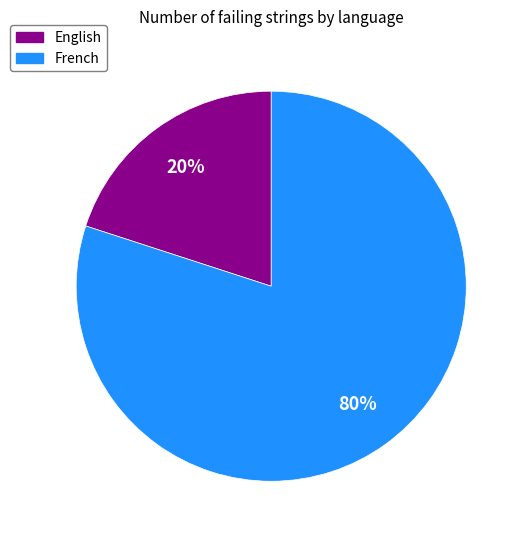

To the nearest percent, what percentage of the pie is English?

20%